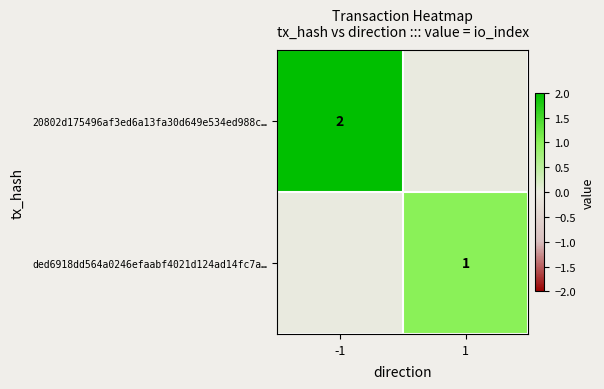

Is the value of 20802d175496af3ed6a13fa30d649e534ed988c… at -1 greater than the value of ded6918dd564a0246efaabf4021d124ad14fc7a… at 1?

Yes